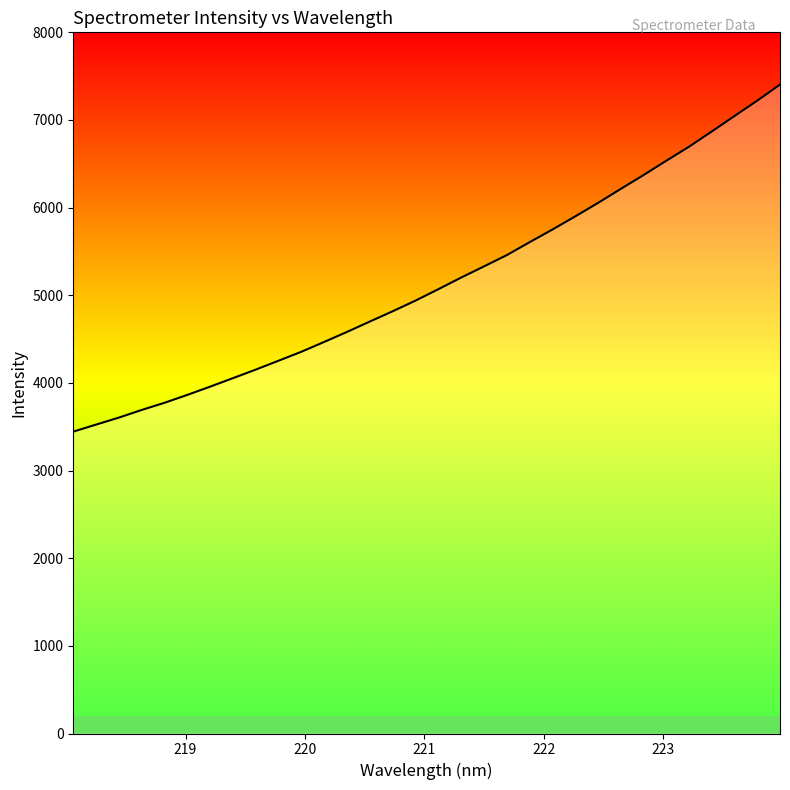

What is the maximum value shown in the chart?

7403.8